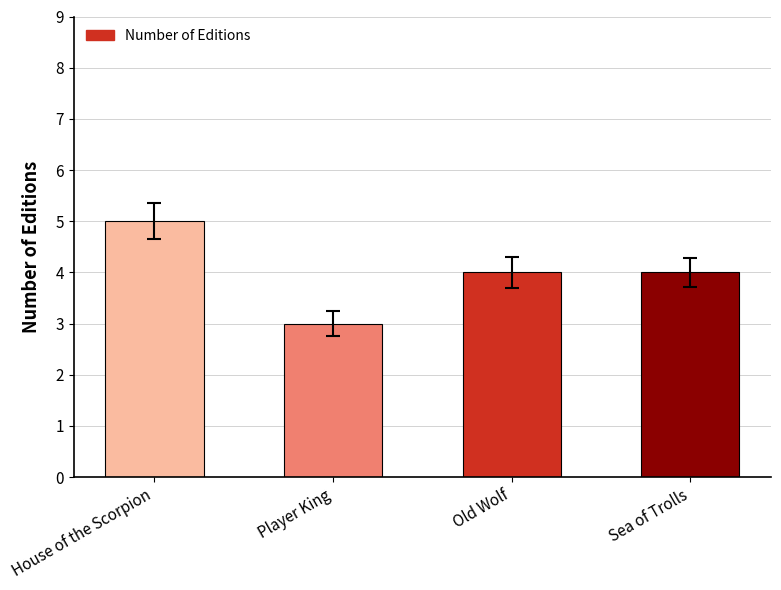

How many series are shown in this chart?

1